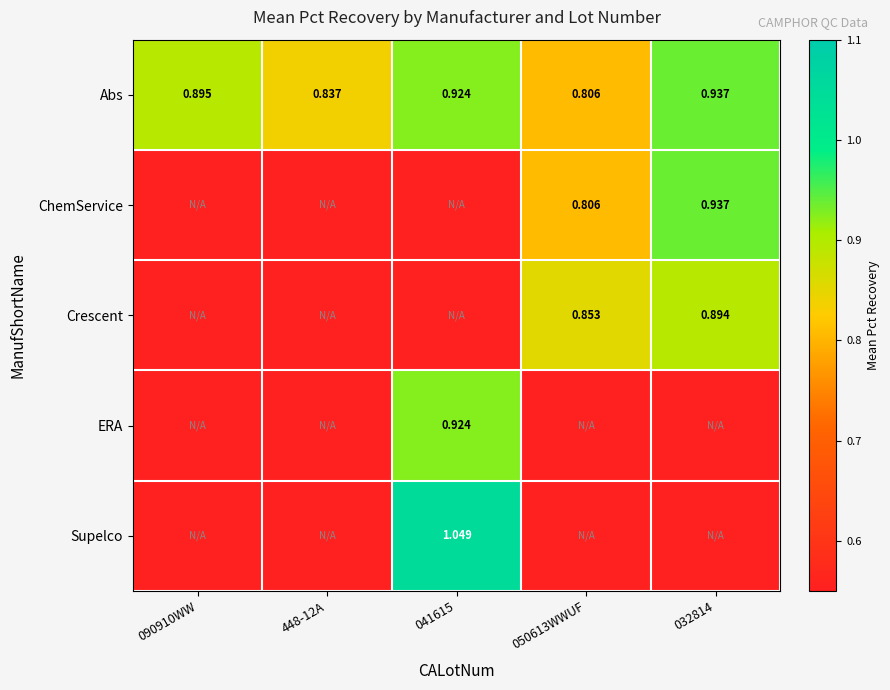

True or false: ChemService has a value of 1.1 at 050613WWUF.

False